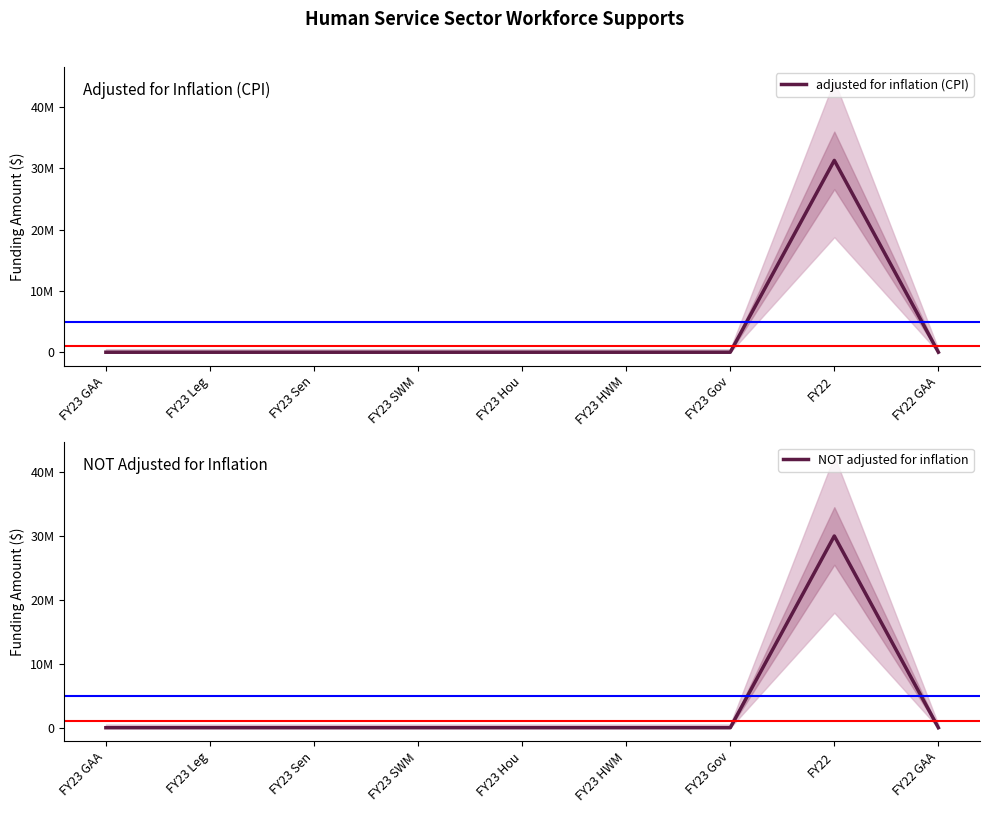

Between FY23 GAA and FY23 Sen, which series saw the biggest shift?

adjusted for inflation (CPI)